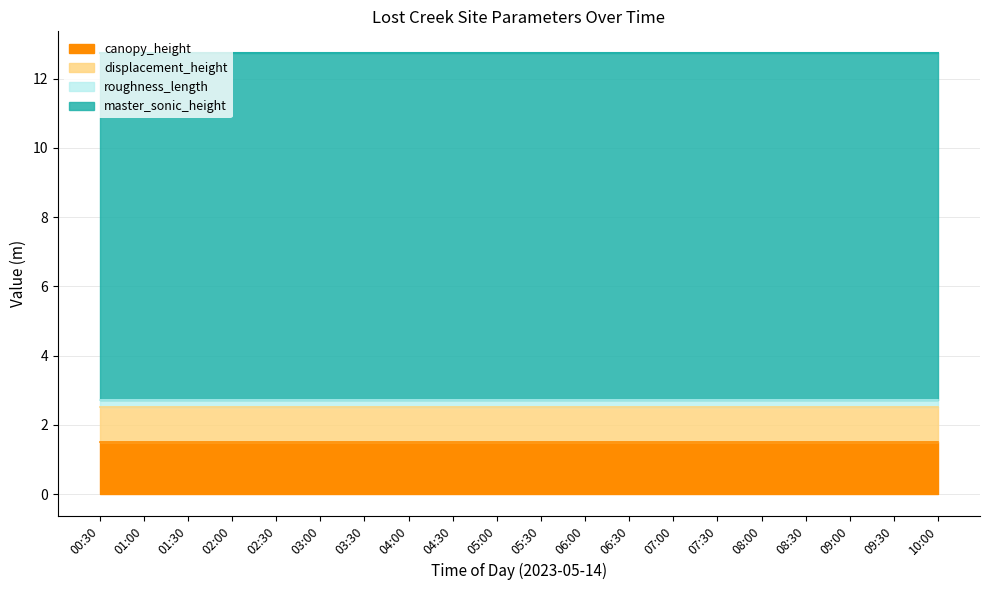

What is the value of the roughness_length point at the 6th from the left?

0.2